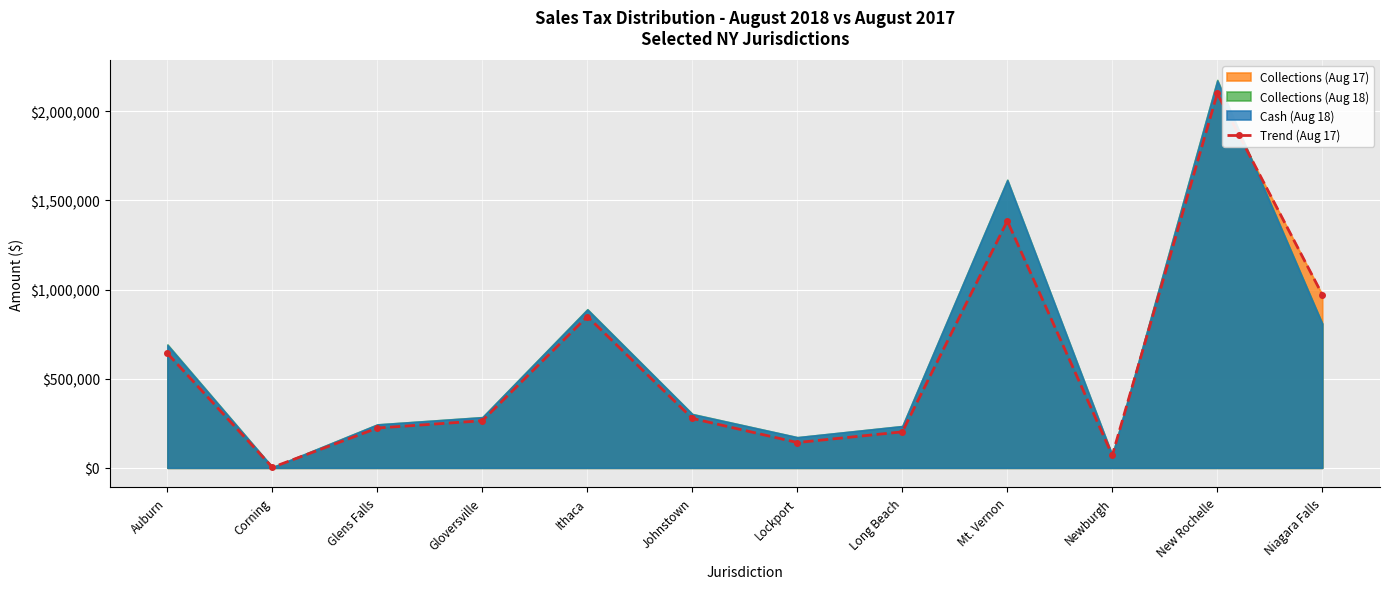

Rank the categories by value from lowest to highest.

Corning, Newburgh, Lockport, Long Beach, Glens Falls, Gloversville, Johnstown, Auburn, Ithaca, Niagara Falls, Mt. Vernon, New Rochelle